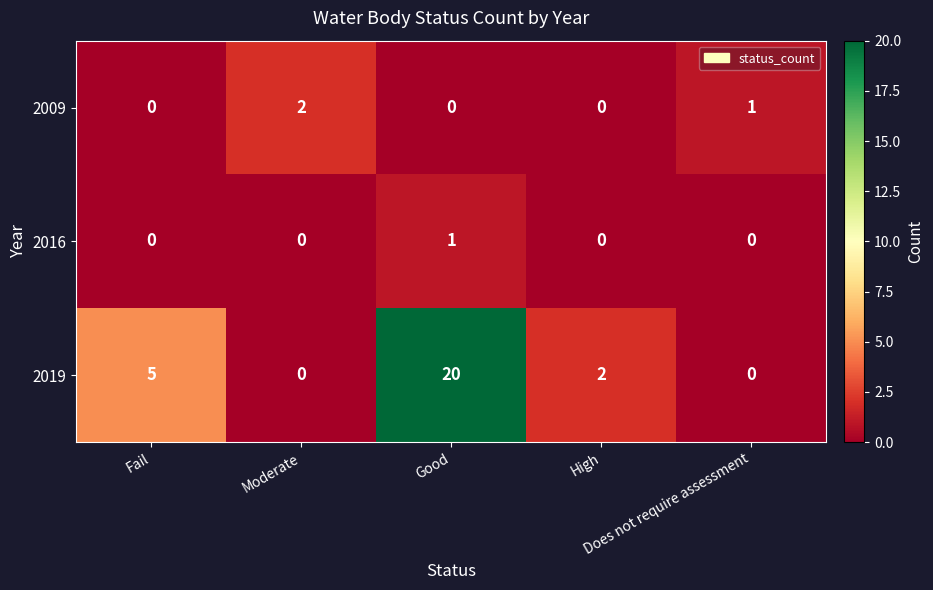

List the series in order of their peak value, lowest first.

2016, 2009, 2019